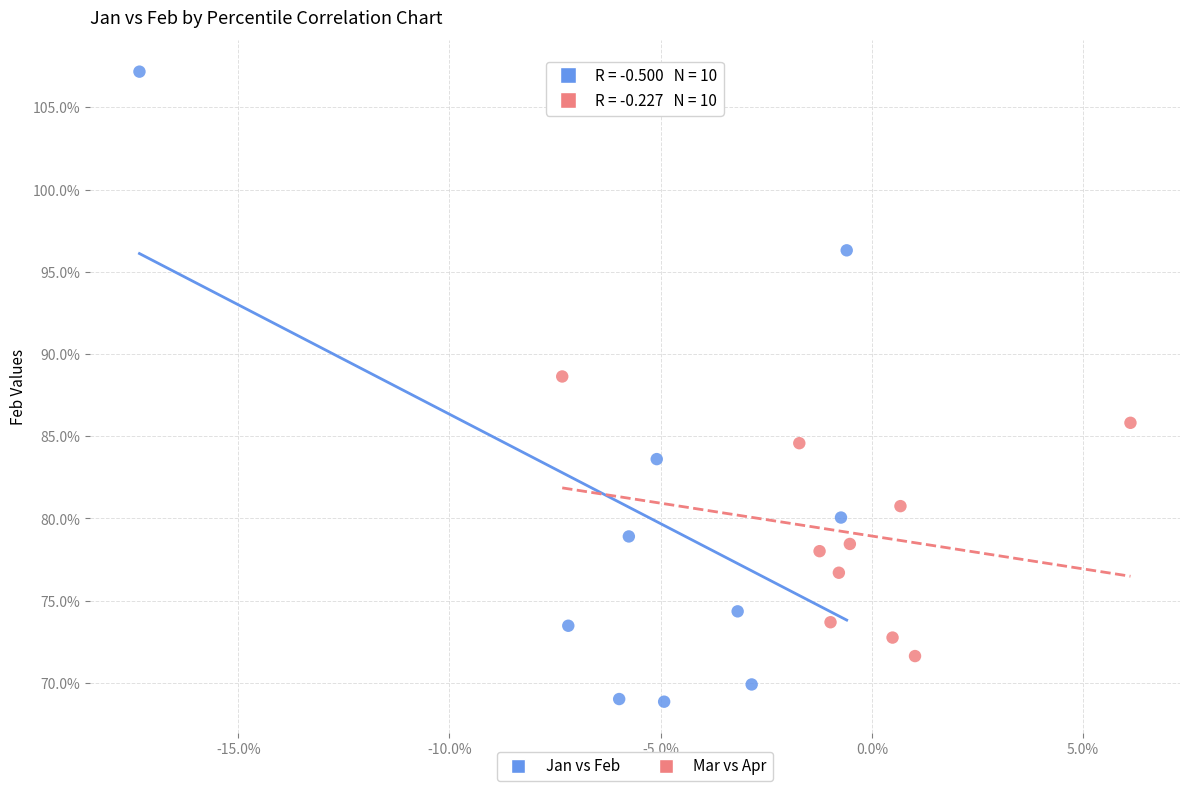

What are all the series names shown in the legend?

Jan vs Feb, Mar vs Apr